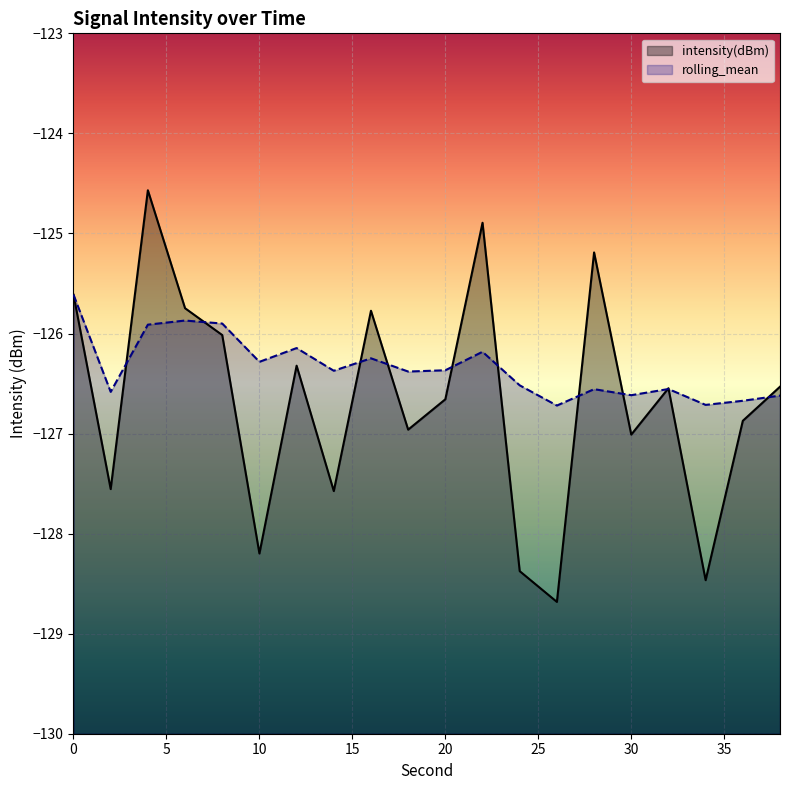

How many intersections are there between intensity(dBm) and rolling_mean?

11